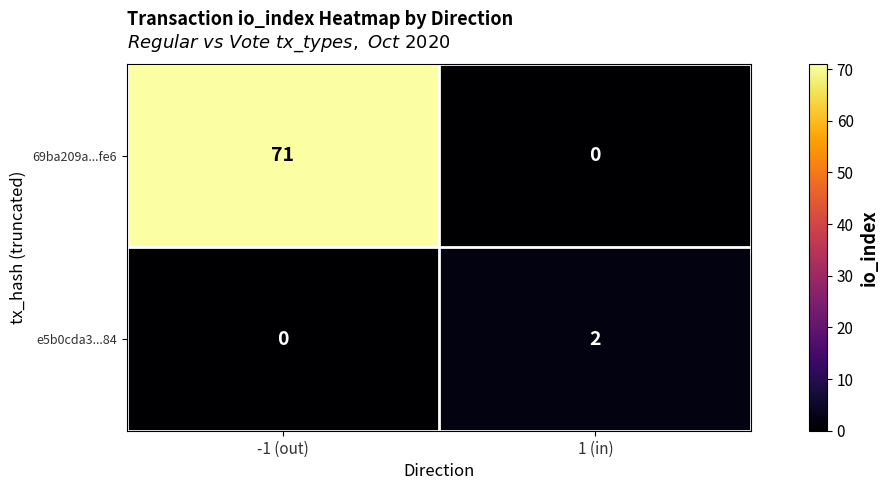

Reading left to right, list all the values displayed in this chart.

69ba209a...fe6: 71	0
e5b0cda3...84: 0	2